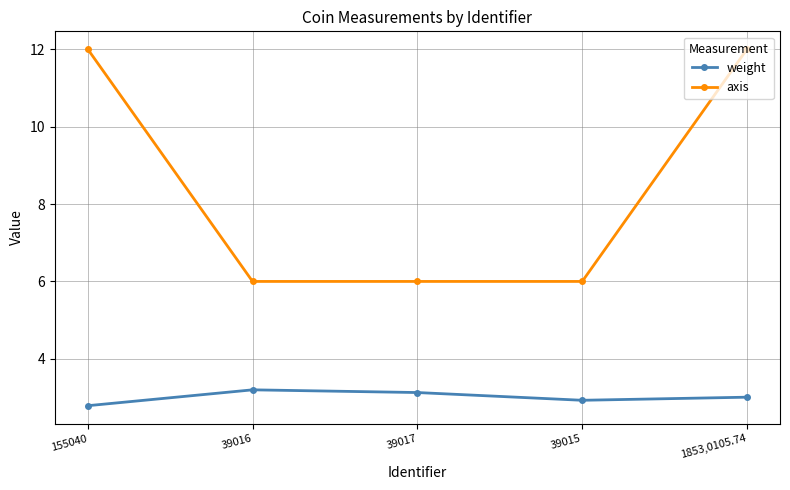

What is the label of the 1st point from the left?

155040